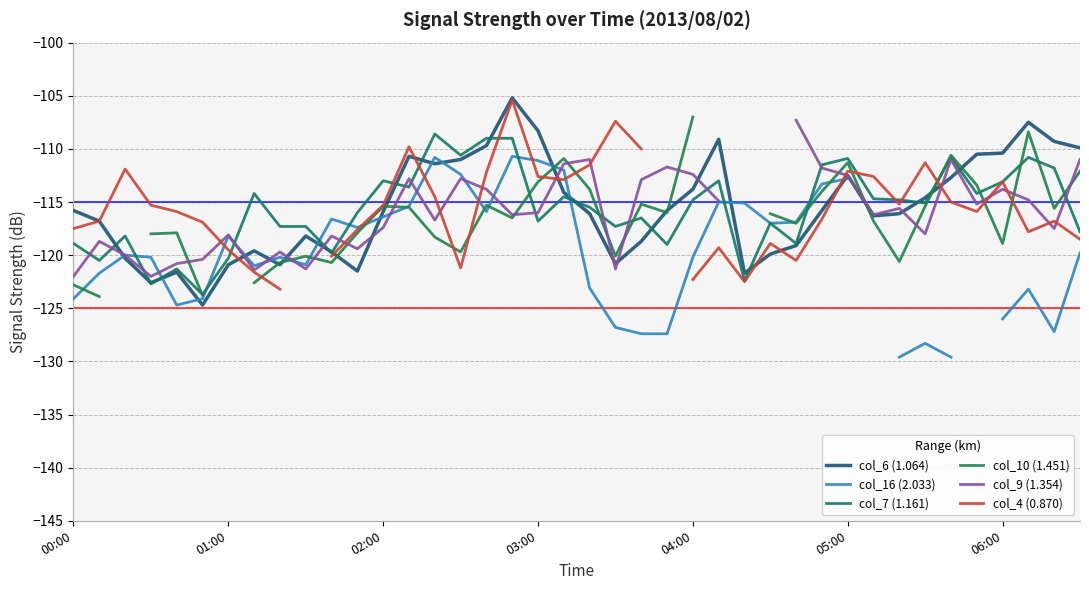

True or false: col_7 (1.161) has a value of -116.8 at 03:00.

True